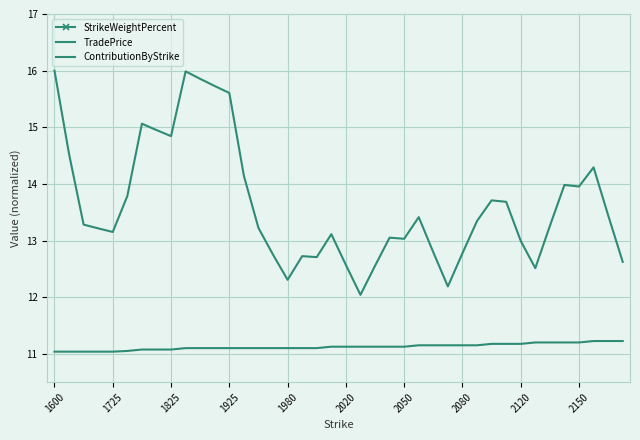

Which category has the highest value across all series?

1600